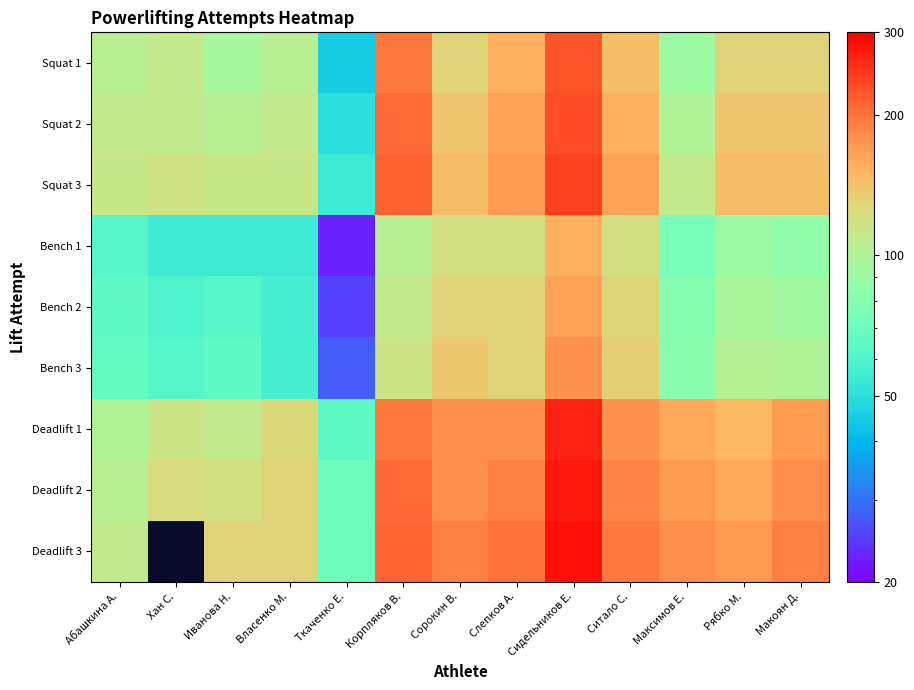

Which has a higher value, Максимов Е. or Абашкина А.?

Абашкина А.